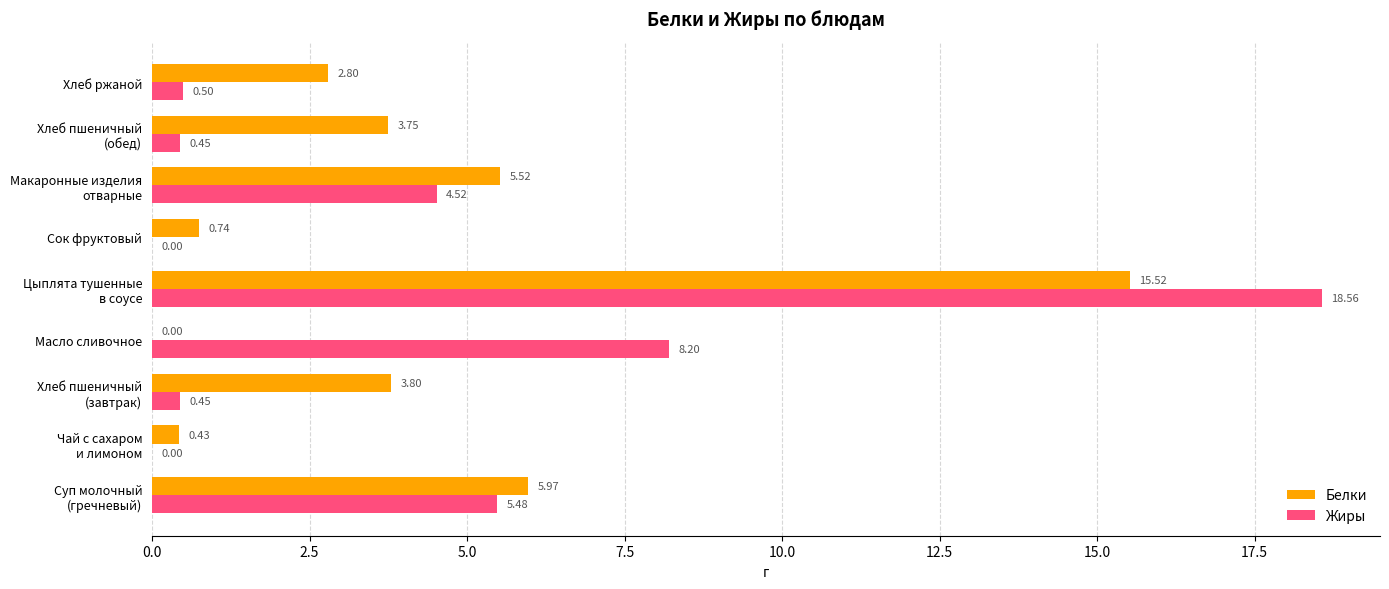

Which series has the largest total across all categories?

Белки